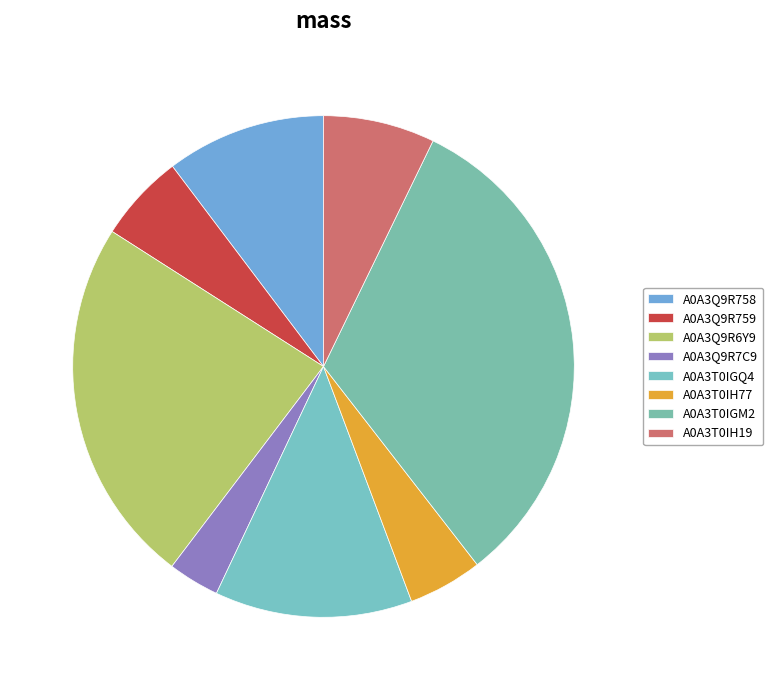

How many segments does this pie chart have?

8